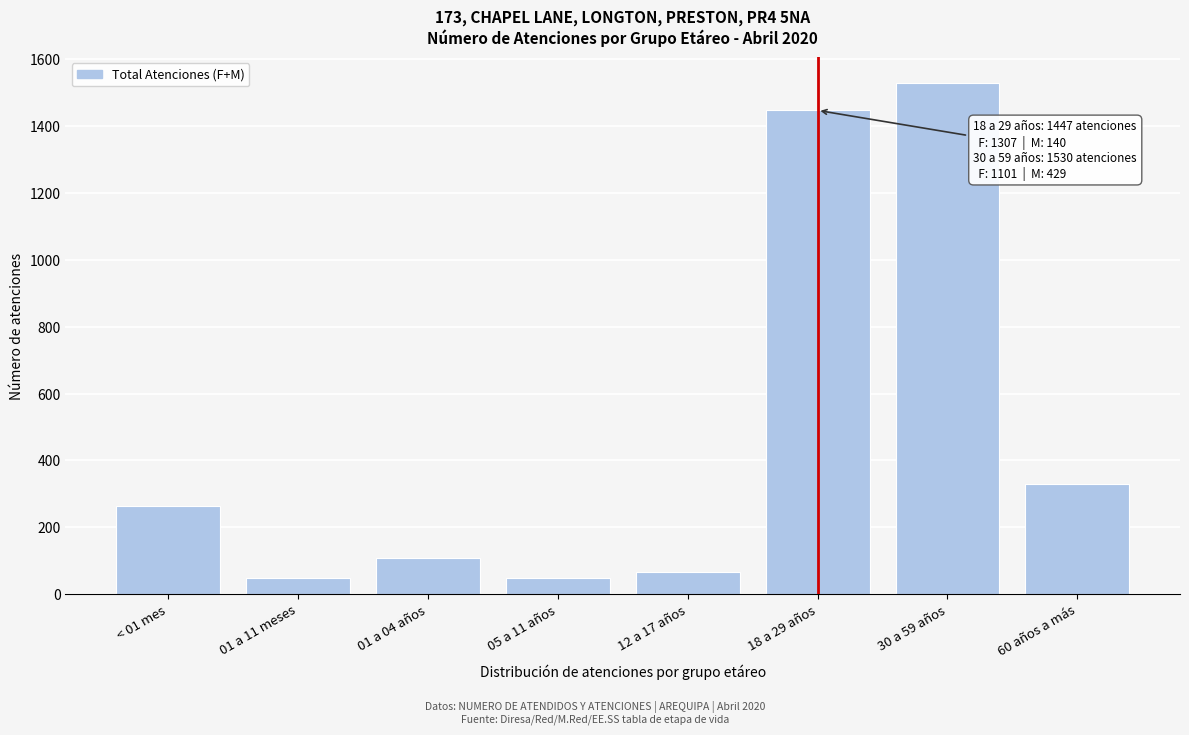

Reading left to right, what are all the values shown in this chart?

< 01 mes=265	01 a 11 meses=47	01 a 04 años=108	05 a 11 años=47	12 a 17 años=67	18 a 29 años=1447	30 a 59 años=1530	60 años a más=329